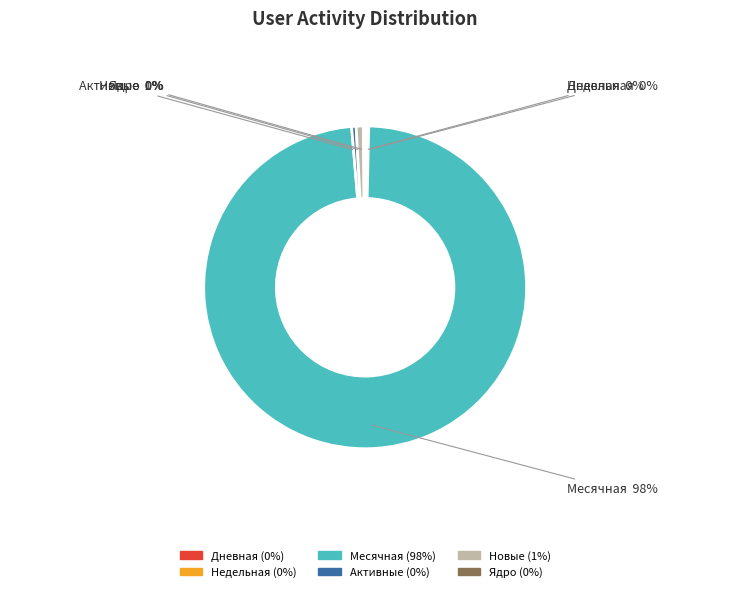

Which category has the biggest portion of the pie?

Месячная